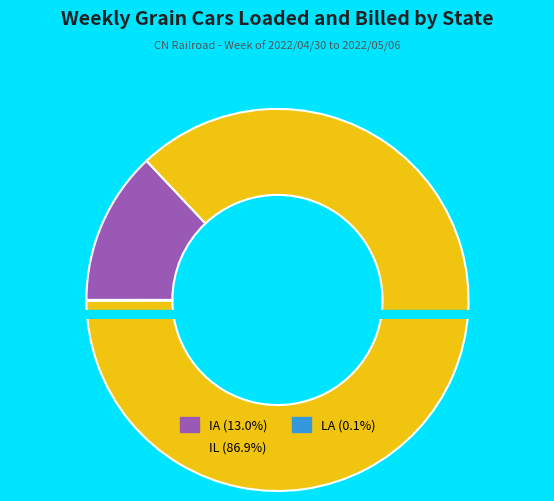

To the nearest percent, what percentage of the pie is IA?

13%